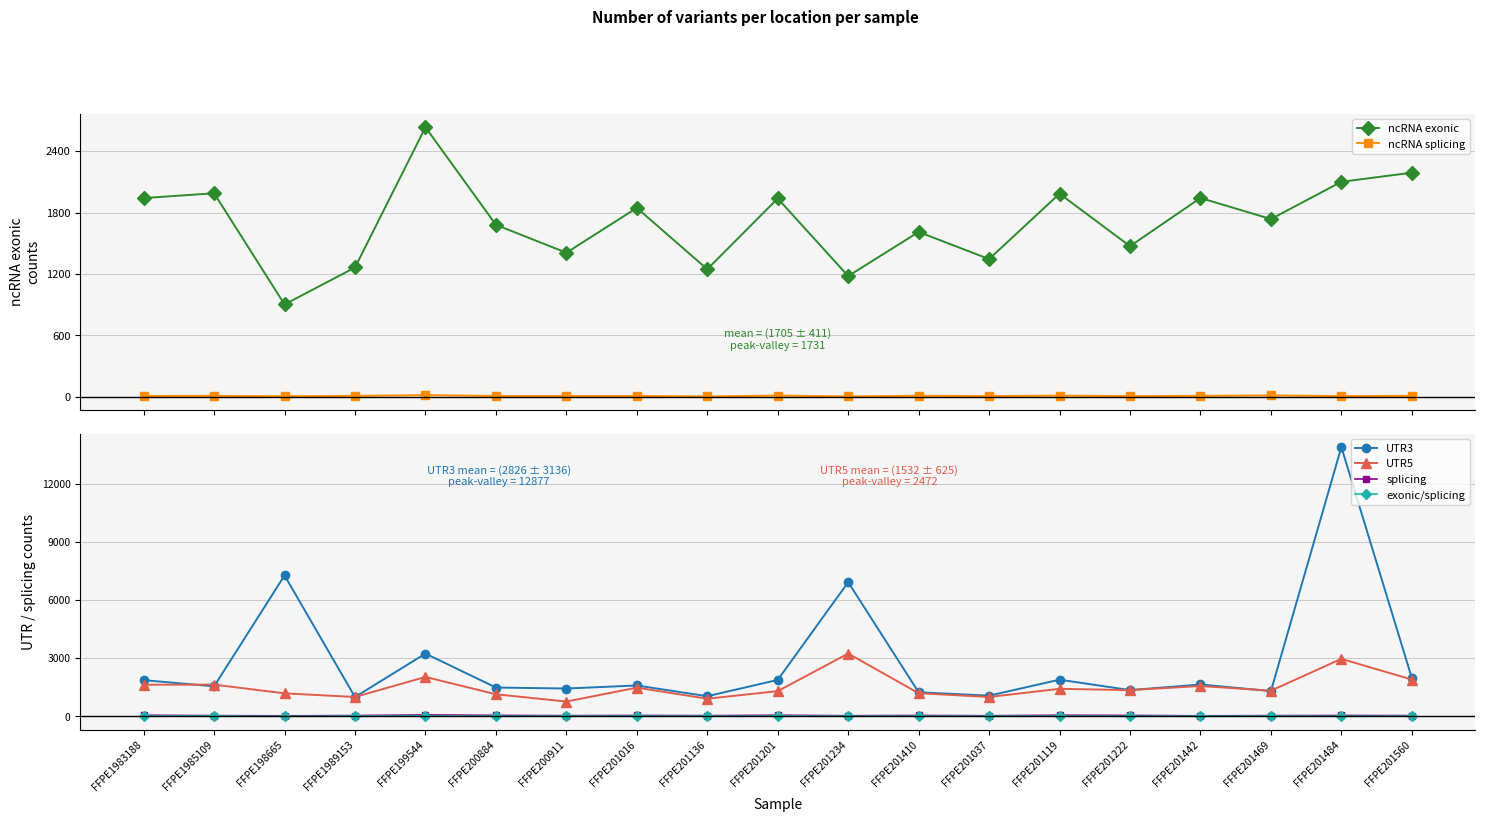

Reading left to right, transcribe all the data shown in this chart.

ncRNA exonic: FFPE1983188=1941	FFPE1985109=1988	FFPE198665=902	FFPE1989153=1263	FFPE199544=2633	FFPE200884=1680	FFPE200911=1407	FFPE201016=1845	FFPE201136=1246	FFPE201201=1937	FFPE201234=1179	FFPE201410=1610	FFPE201037=1345	FFPE201119=1984	FFPE201222=1471	FFPE201442=1942	FFPE201469=1736	FFPE201484=2100	FFPE201560=2189
ncRNA splicing: FFPE1983188=8	FFPE1985109=9	FFPE198665=5	FFPE1989153=9	FFPE199544=16	FFPE200884=8	FFPE200911=8	FFPE201016=8	FFPE201136=3	FFPE201201=12	FFPE201234=3	FFPE201410=10	FFPE201037=7	FFPE201119=11	FFPE201222=7	FFPE201442=9	FFPE201469=13	FFPE201484=7	FFPE201560=9
UTR3: FFPE1983188=1872	FFPE1985109=1552	FFPE198665=7265	FFPE1989153=1001	FFPE199544=3240	FFPE200884=1491	FFPE200911=1440	FFPE201016=1597	FFPE201136=1043	FFPE201201=1883	FFPE201234=6917	FFPE201410=1247	FFPE201037=1072	FFPE201119=1895	FFPE201222=1359	FFPE201442=1648	FFPE201469=1307	FFPE201484=13878	FFPE201560=1981
UTR5: FFPE1983188=1636	FFPE1985109=1640	FFPE198665=1191	FFPE1989153=1004	FFPE199544=2036	FFPE200884=1143	FFPE200911=769	FFPE201016=1485	FFPE201136=915	FFPE201201=1305	FFPE201234=3241	FFPE201410=1199	FFPE201037=1003	FFPE201119=1425	FFPE201222=1357	FFPE201442=1570	FFPE201469=1328	FFPE201484=2967	FFPE201560=1903
splicing: FFPE1983188=63	FFPE1985109=43	FFPE198665=33	FFPE1989153=47	FFPE199544=80	FFPE200884=57	FFPE200911=42	FFPE201016=52	FFPE201136=43	FFPE201201=63	FFPE201234=38	FFPE201410=52	FFPE201037=38	FFPE201119=64	FFPE201222=54	FFPE201442=34	FFPE201469=43	FFPE201484=51	FFPE201560=45
exonic/splicing: FFPE1983188=26	FFPE1985109=25	FFPE198665=8	FFPE1989153=21	FFPE199544=32	FFPE200884=17	FFPE200911=14	FFPE201016=21	FFPE201136=12	FFPE201201=25	FFPE201234=16	FFPE201410=15	FFPE201037=15	FFPE201119=23	FFPE201222=12	FFPE201442=20	FFPE201469=19	FFPE201484=12	FFPE201560=17